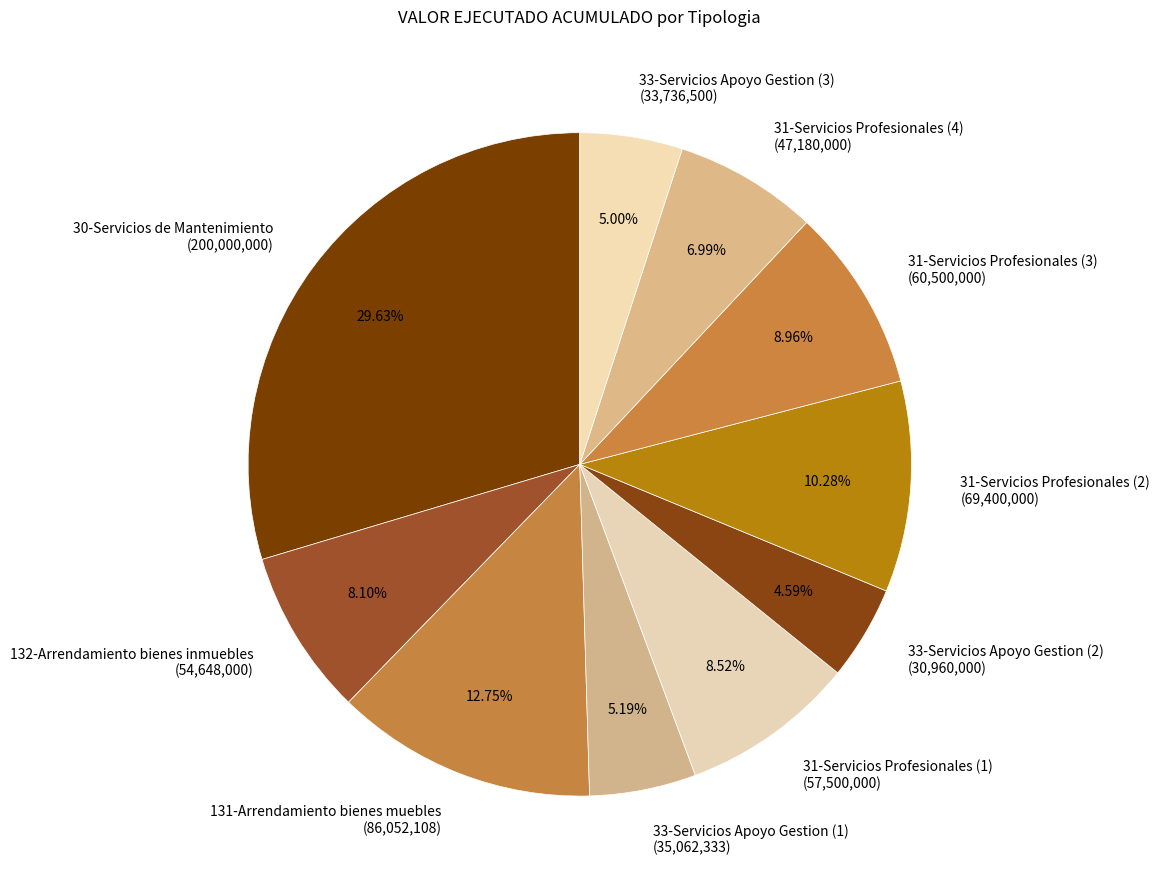

True or false: 31-Servicios Profesionales (1) accounts for 1% of the total.

False